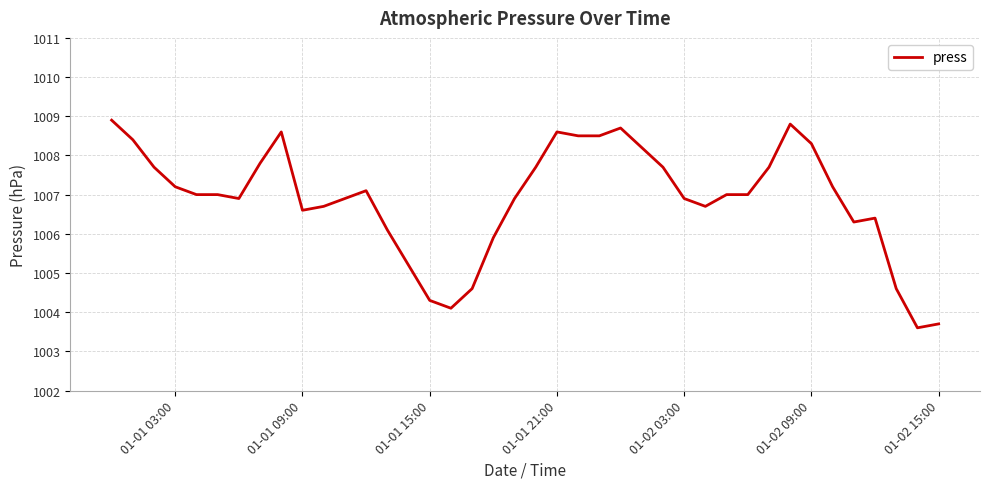

Reading right to left, what are all the values shown in this chart?

1003.7	1003.6	1004.6	1006.4	1006.3	1007.2	1008.3	1008.8	1007.7	1007.0	1007.0	1006.7	1006.9	1007.7	1008.2	1008.7	1008.5	1008.5	1008.6	1007.7	1006.9	1005.9	1004.6	1004.1	1004.3	1005.2	1006.1	1007.1	1006.9	1006.7	1006.6	1008.6	1007.8	1006.9	1007.0	1007.0	1007.2	1007.7	1008.4	1008.9